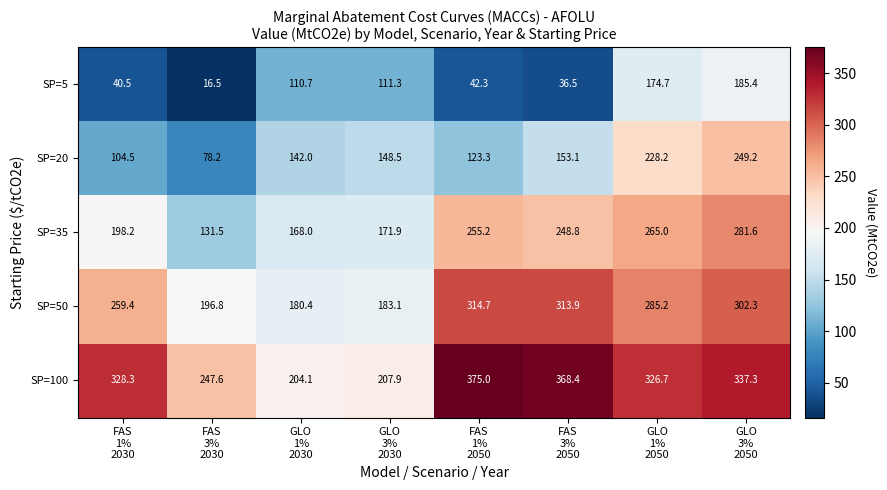

At which category is the sum across all series the highest?

GLO
3%
2050